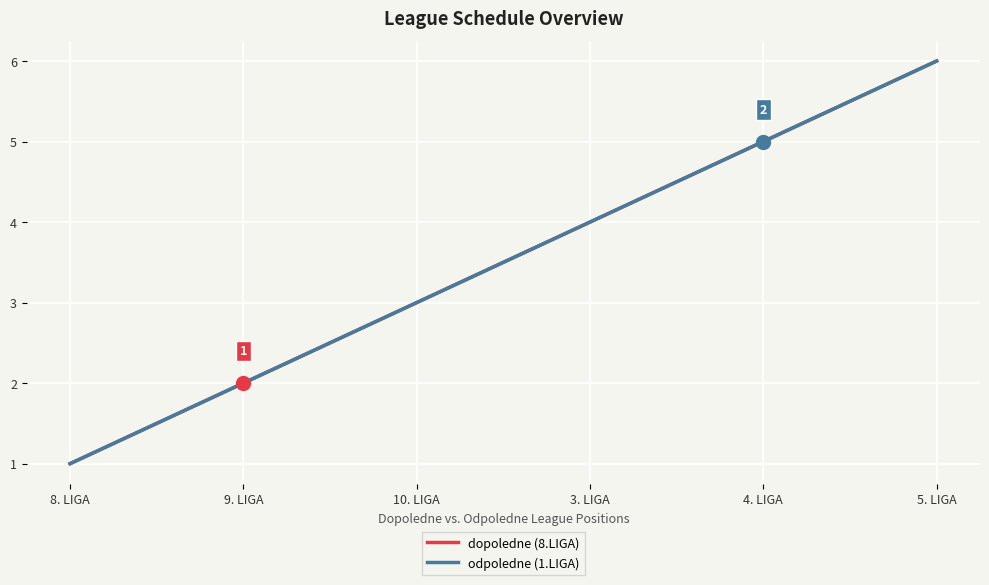

Does the chart display data point markers on the line(s)?

No